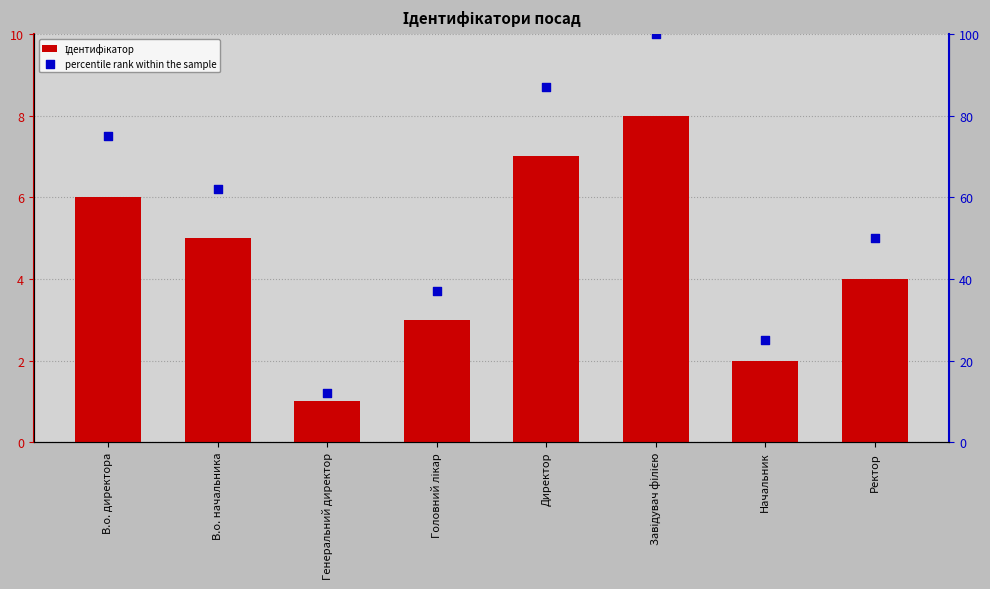

Which series has the widest spread of Y values?

percentile rank within the sample